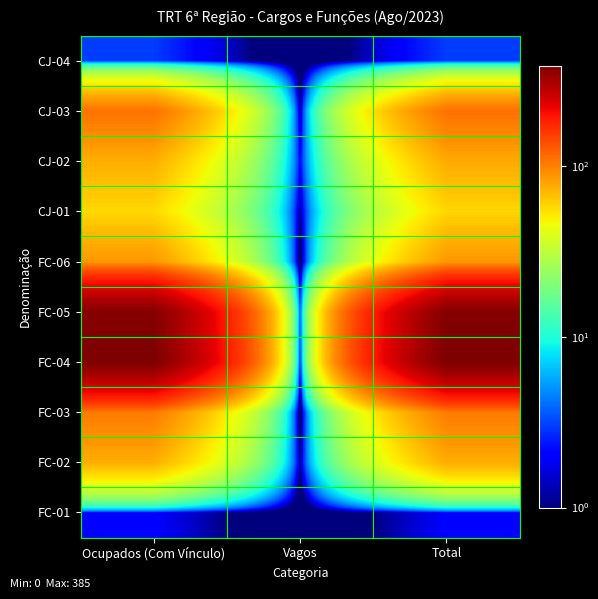

Reading left to right, what are all the values shown in this chart?

CJ-04: Ocupados (Com Vínculo)=3	Vagos=0	Total=3
CJ-03: Ocupados (Com Vínculo)=109	Vagos=1	Total=110
CJ-02: Ocupados (Com Vínculo)=74	Vagos=2	Total=76
CJ-01: Ocupados (Com Vínculo)=57	Vagos=1	Total=58
FC-06: Ocupados (Com Vínculo)=86	Vagos=0	Total=86
FC-05: Ocupados (Com Vínculo)=371	Vagos=3	Total=374
FC-04: Ocupados (Com Vínculo)=383	Vagos=2	Total=385
FC-03: Ocupados (Com Vínculo)=103	Vagos=0	Total=103
FC-02: Ocupados (Com Vínculo)=74	Vagos=1	Total=75
FC-01: Ocupados (Com Vínculo)=2	Vagos=0	Total=2